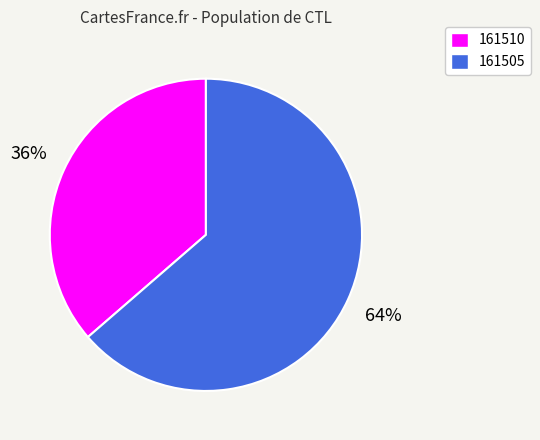

What is the largest slice in the pie chart?

161505